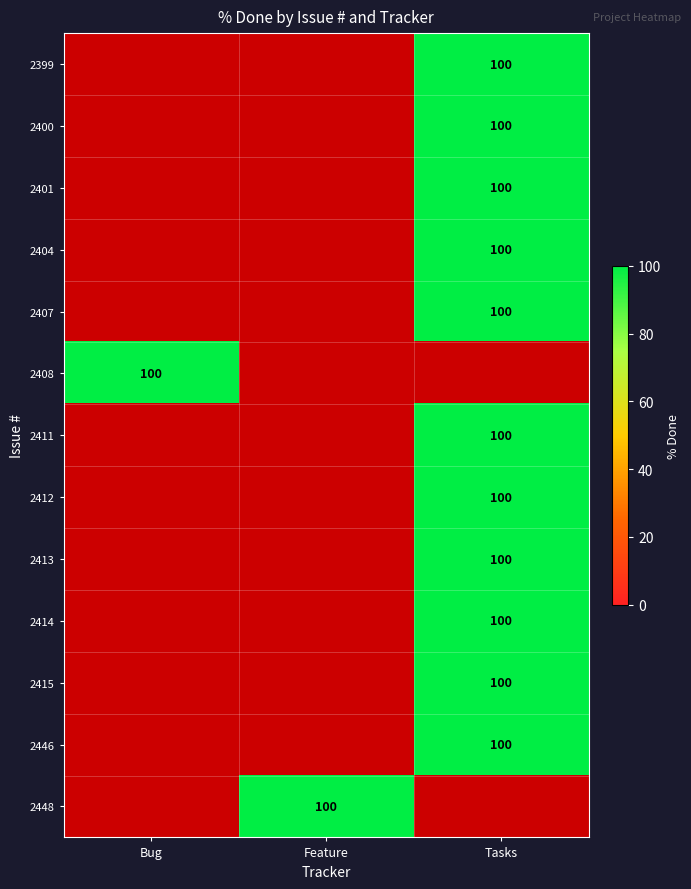

True or false: 2412 has a value of 138.0 at Tasks.

False